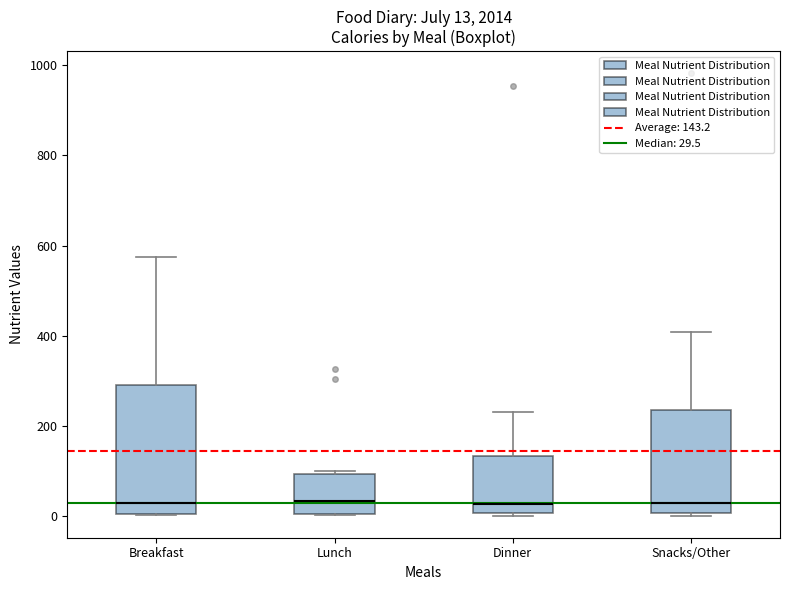

Comparing the boxes themselves (not the whiskers), which one is the tallest?

Breakfast